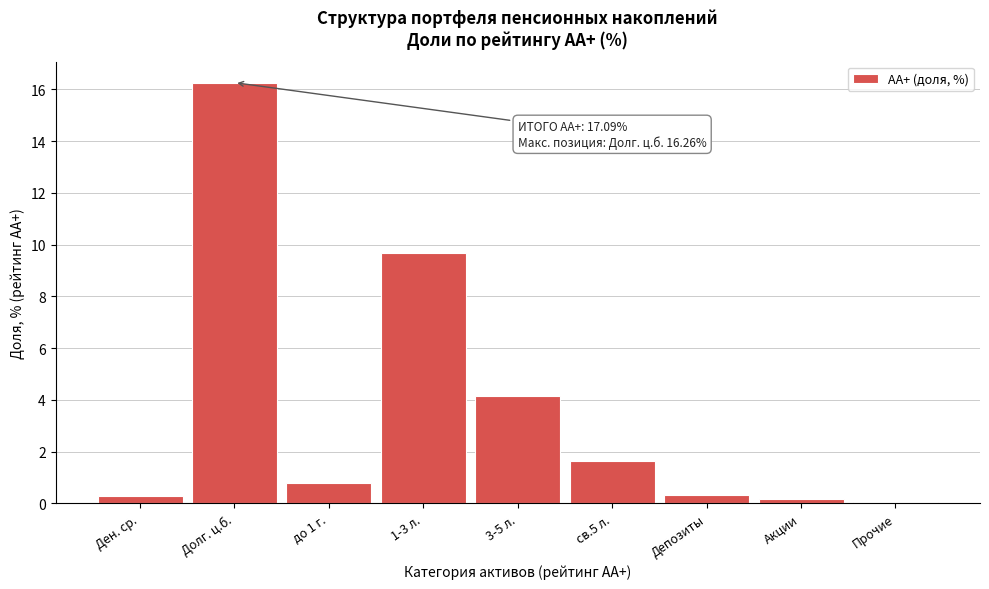

What is the greatest value displayed?

16.3